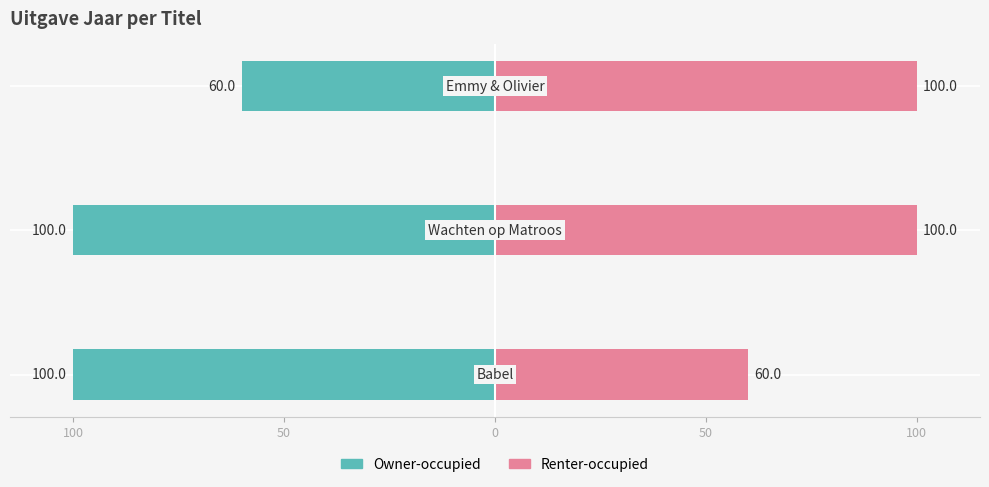

How many bars are there in total?

6